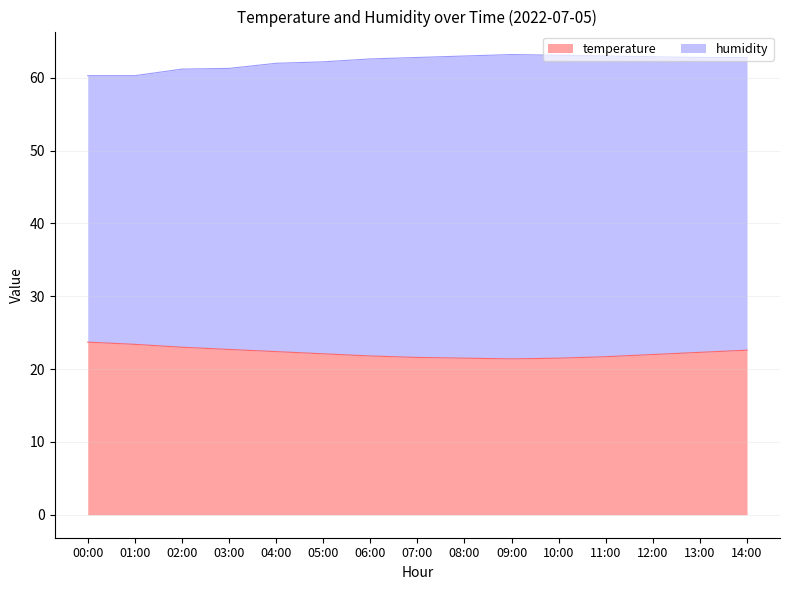

What is the difference between the maximum and minimum values in the humidity series?

2.9